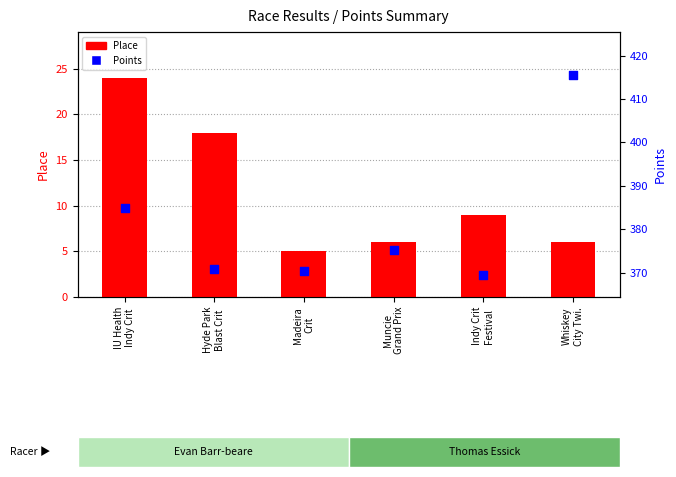

Which series contains the highest Y value?

Points